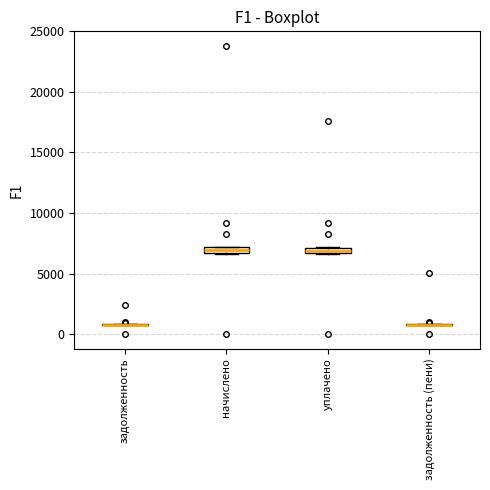

Where is the upper edge of the box for уплачено on the y-axis? The values are not printed on the chart, so give them approximately, as read against the axis.

7000